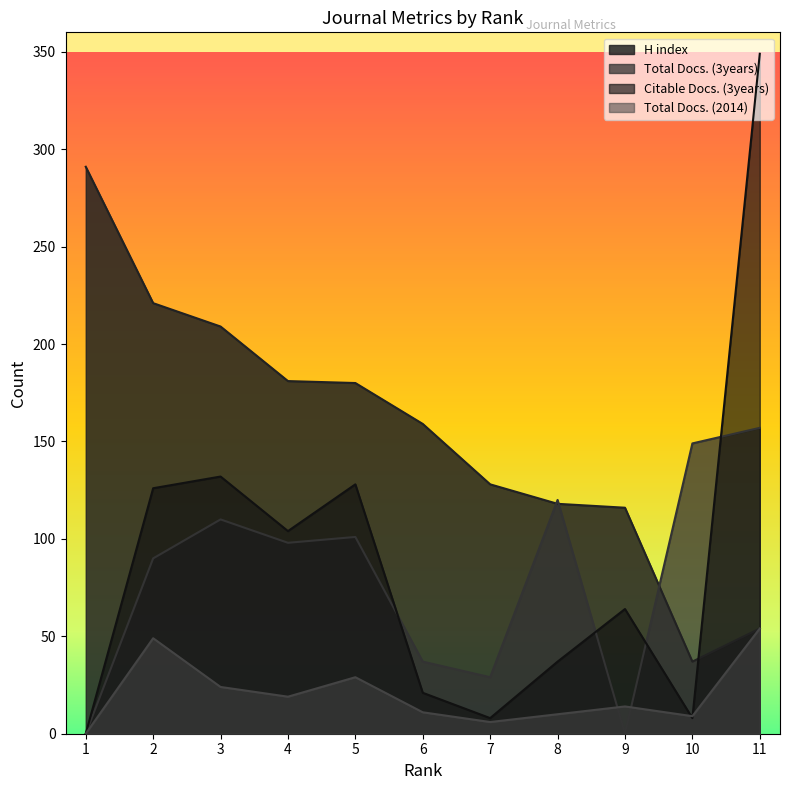

At which label does H index first exceed 159?

1